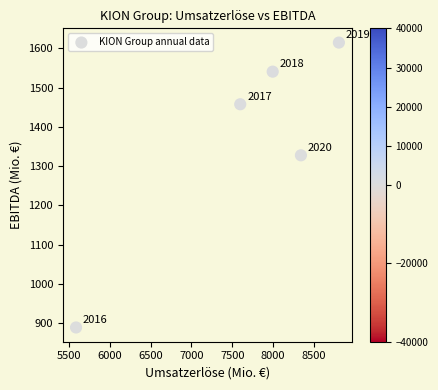

What is the average X value?

7665.8